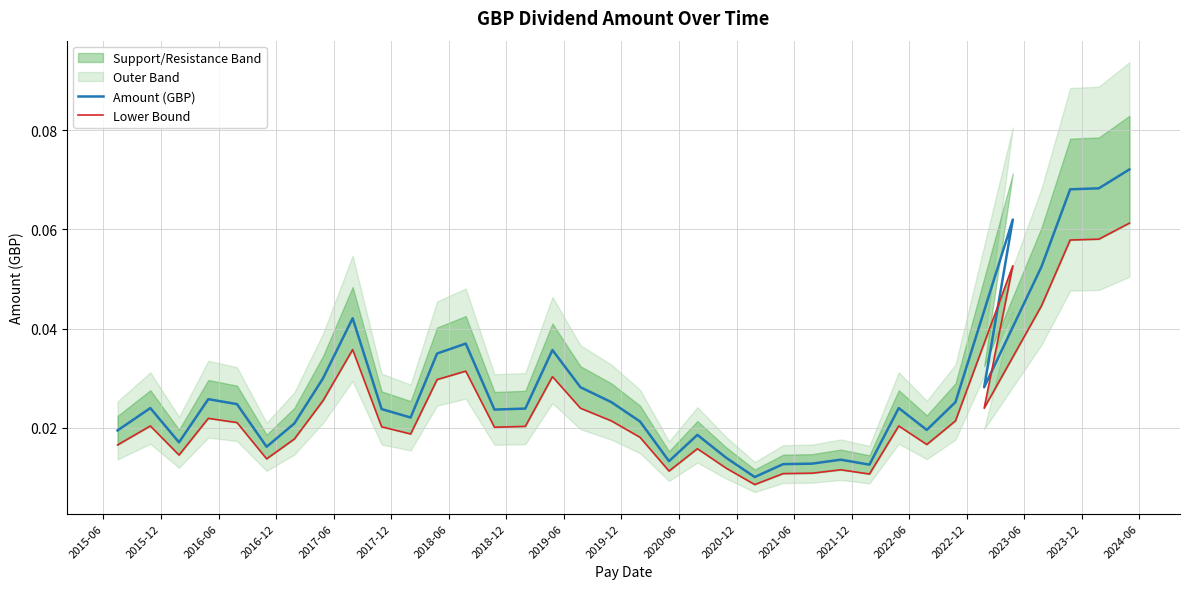

At which category does Lower Bound reach its first local peak?

2015-12